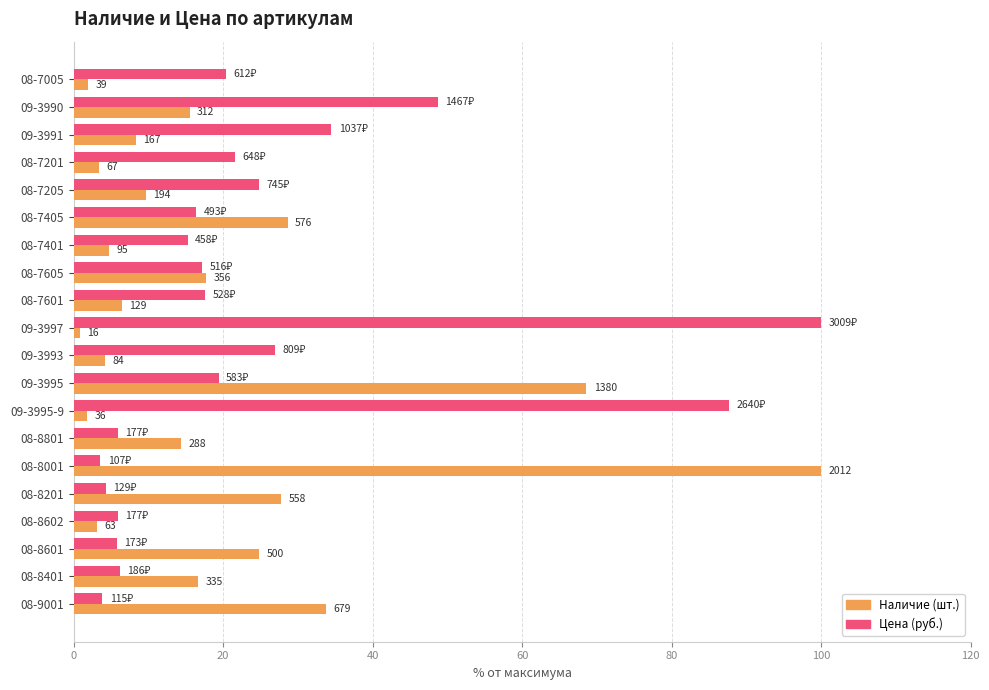

Reading left to right, what are all the values shown in this chart?

Наличие: 1.9	15.5	8.3	3.3	9.6	28.6	4.7	17.7	6.4	0.8	4.2	68.6	1.8	14.3	100.0	27.7	3.1	24.9	16.7	33.7
Цена: 20.3	48.7	34.5	21.5	24.7	16.4	15.2	17.2	17.5	100.0	26.9	19.4	87.7	5.9	3.6	4.3	5.9	5.7	6.2	3.8